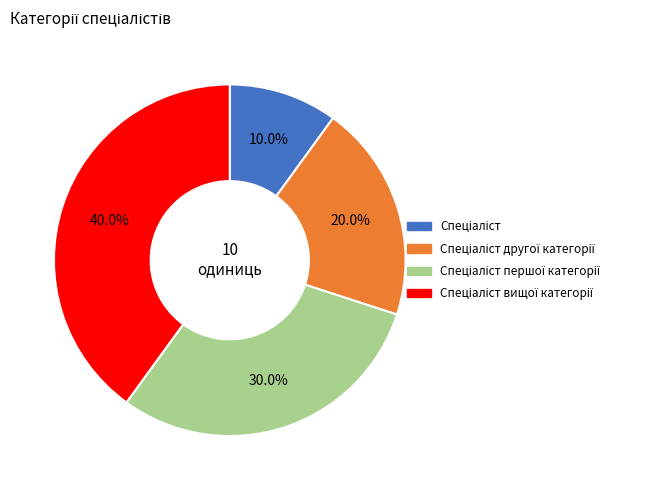

Does any single category account for the majority?

No